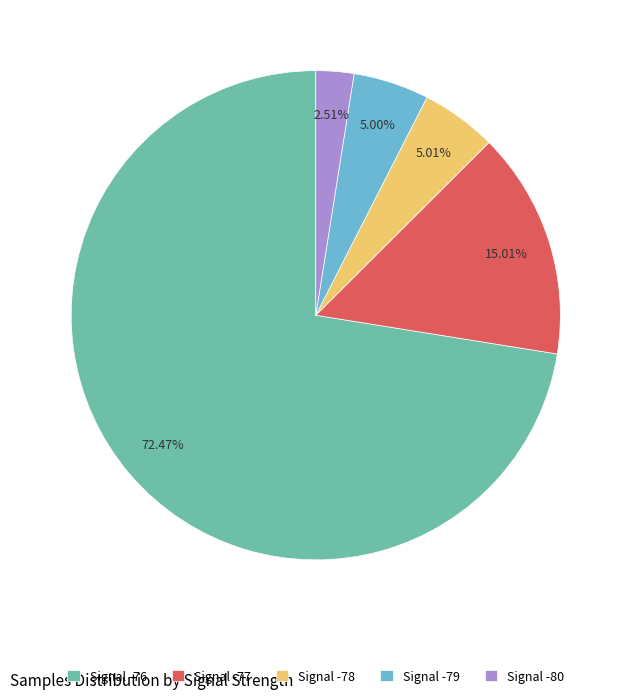

How many segments does this pie chart have?

5